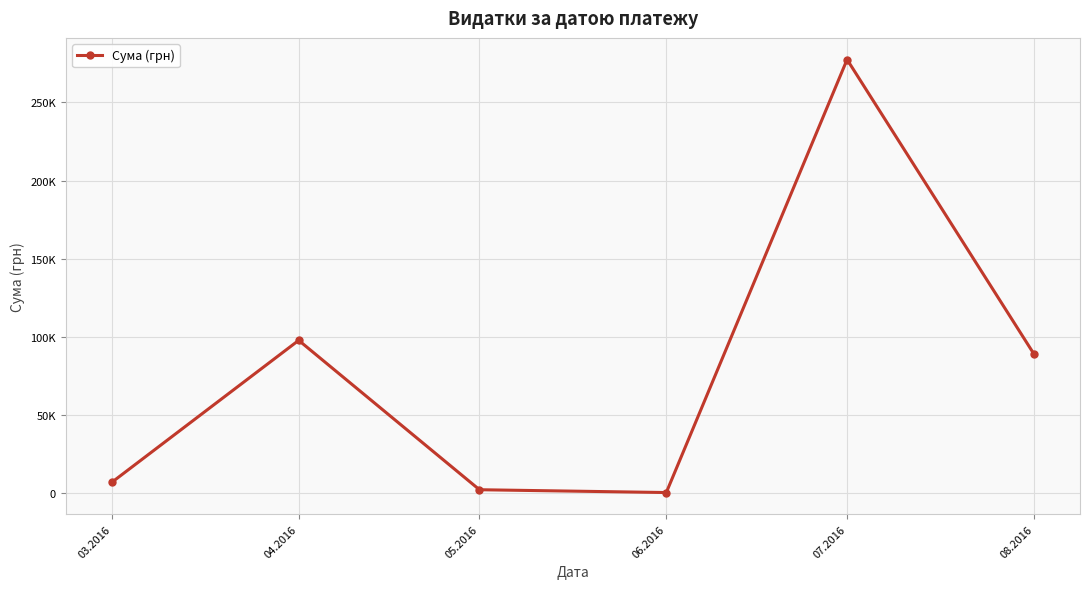

The value at 06.2016 is 337.5. True or false?

False